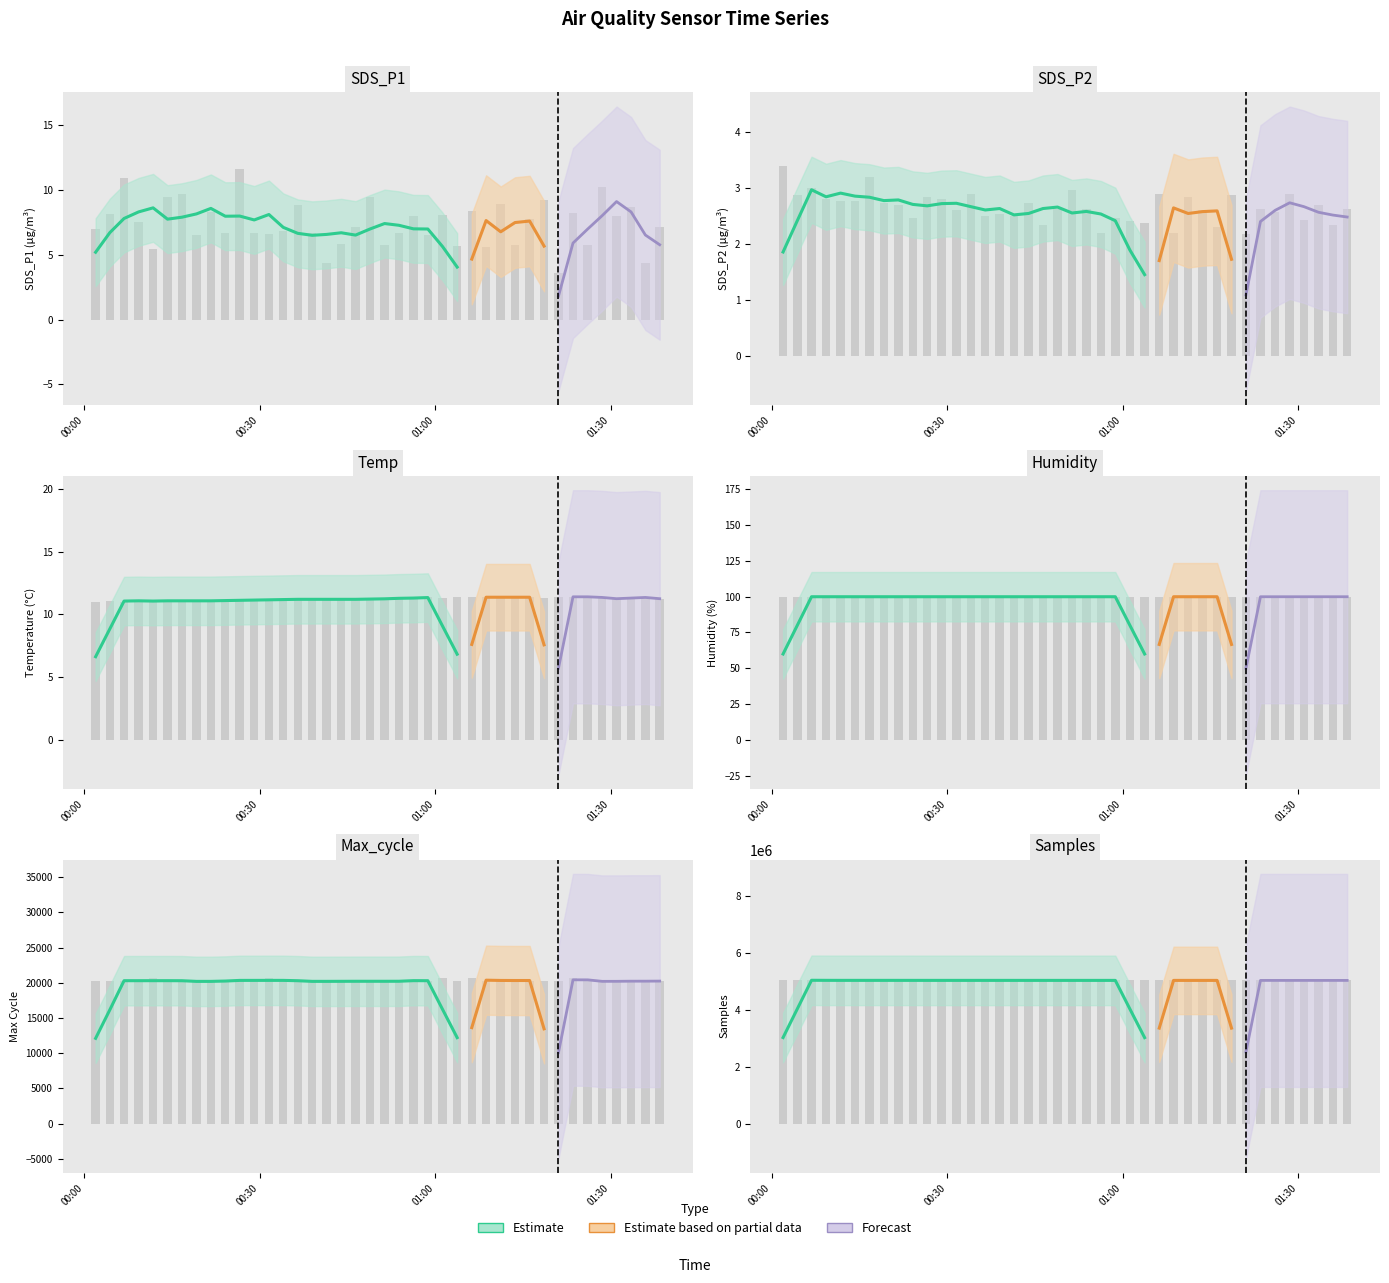

What is the average value of the SDS_P1 series?

7.4